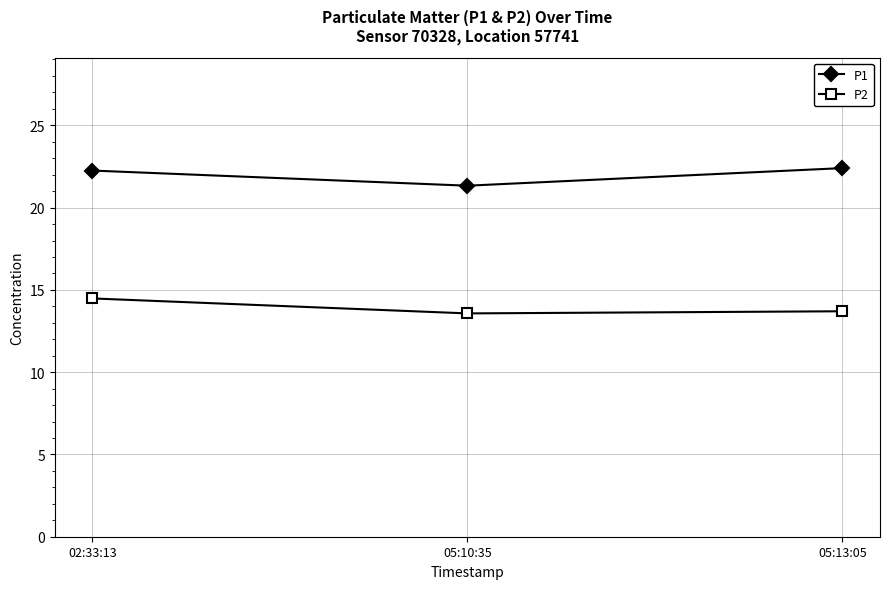

Is the value of P1 at 05:13:05 greater than the value of P2 at 02:33:13?

Yes